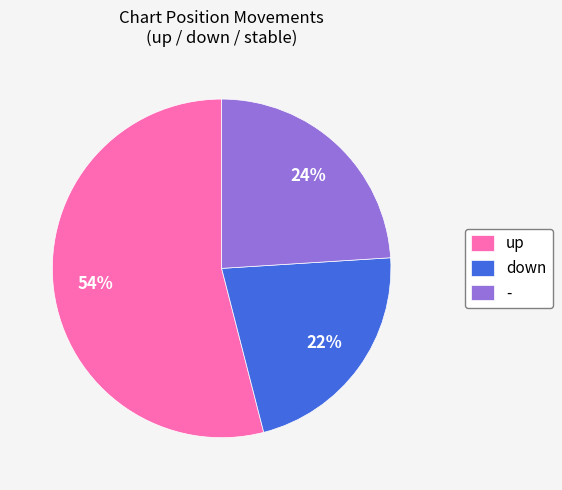

Rank the categories by value from lowest to highest.

down, -, up